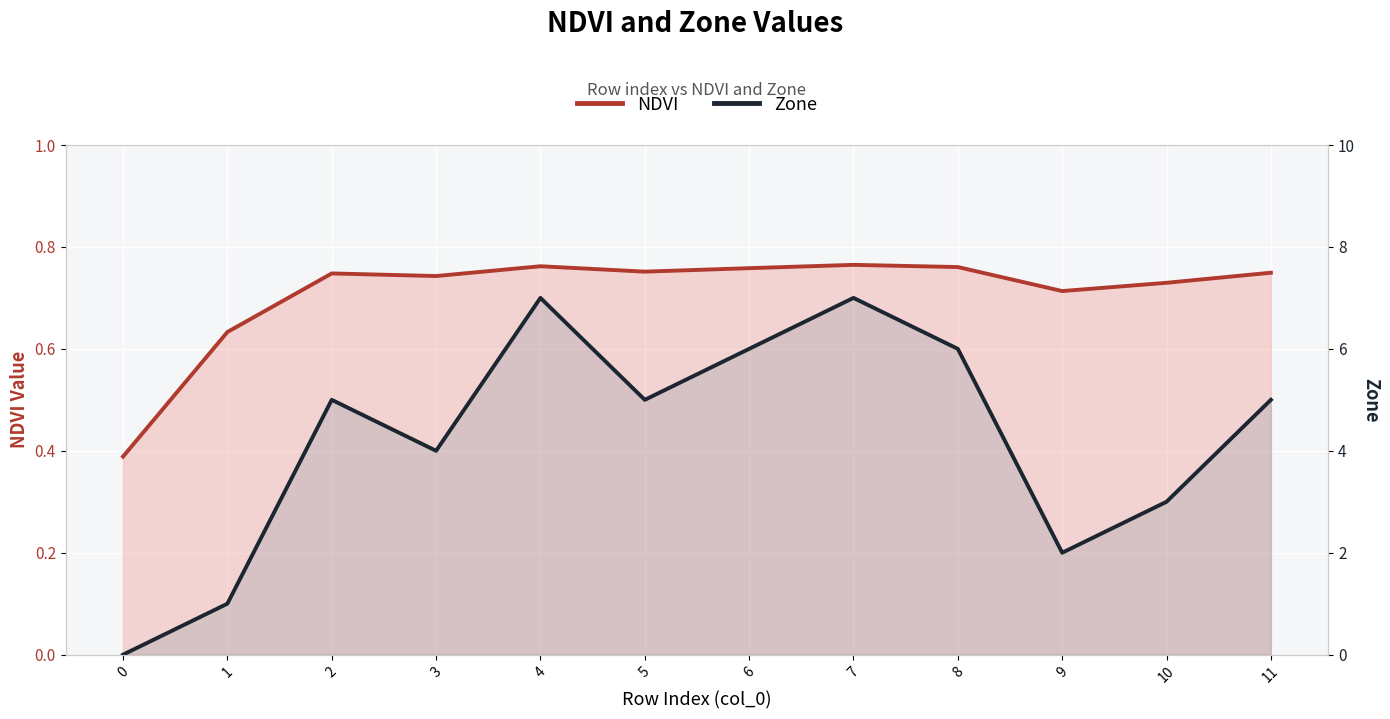

Does the chart display data point markers on the line(s)?

No